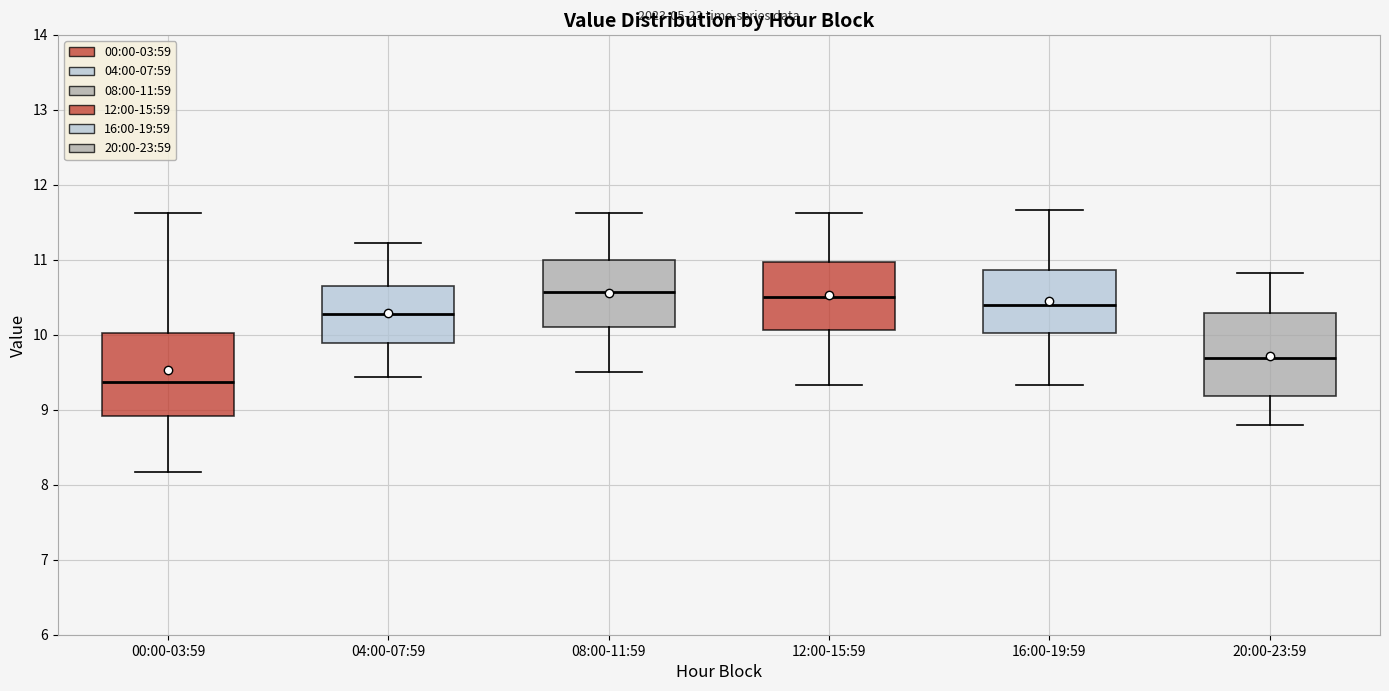

Reading left to right, transcribe this box plot: for each box, give where its median line is, the range the box spans, and where its two whiskers end, as read against the y-axis. The values are not printed on the chart, so give them approximately, as read against the axis.

00:00-03:59: median 9.4, box 8.9 to 10.0, whiskers 8.2 to 11.6
04:00-07:59: median 10.3, box 9.9 to 10.7, whiskers 9.4 to 11.2
08:00-11:59: median 10.6, box 10.1 to 11.0, whiskers 9.5 to 11.6
12:00-15:59: median 10.5, box 10.1 to 11.0, whiskers 9.3 to 11.6
16:00-19:59: median 10.4, box 10.0 to 10.9, whiskers 9.3 to 11.7
20:00-23:59: median 9.7, box 9.2 to 10.3, whiskers 8.8 to 10.8